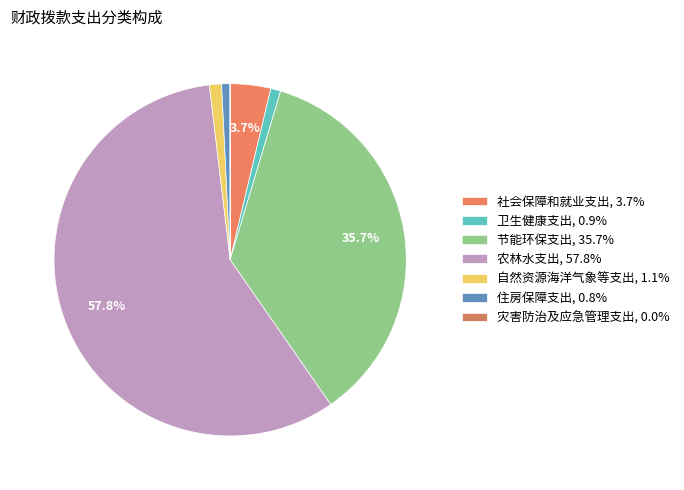

Count the number of slices in the pie.

7